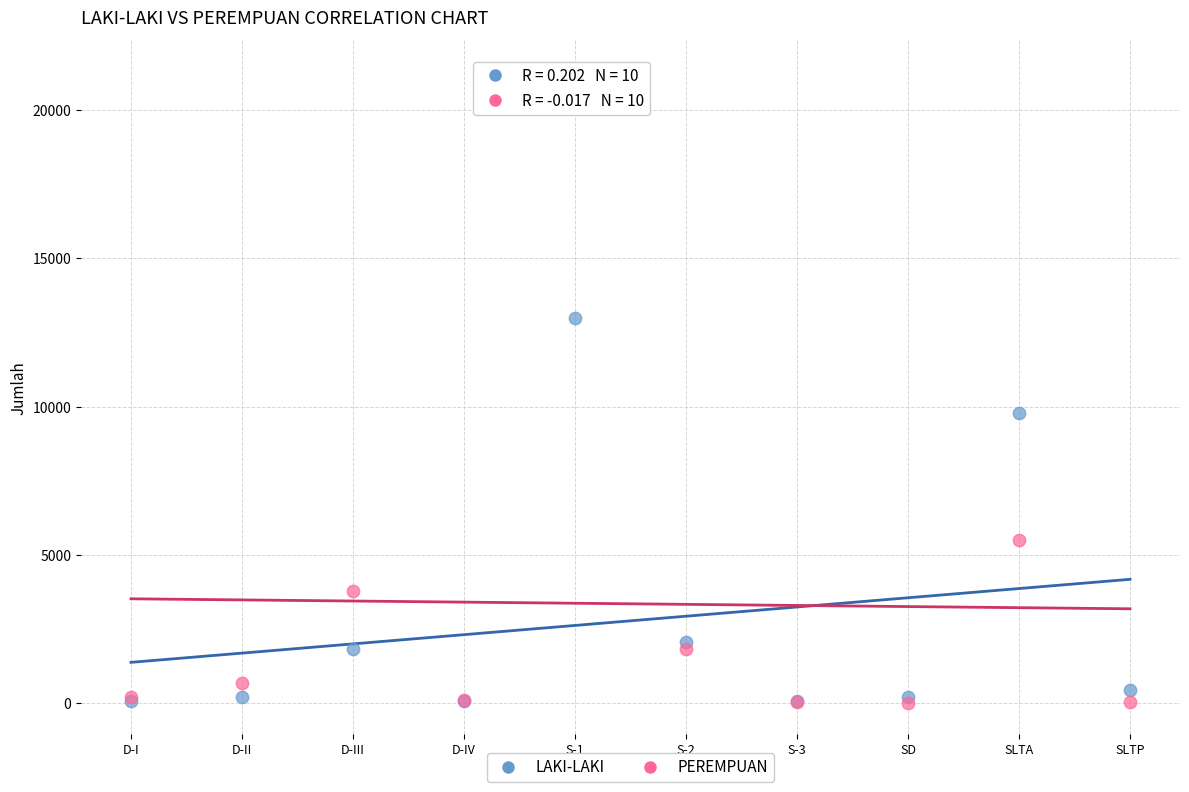

In the LAKI-LAKI series, what Y value is closest to 6524?

9775